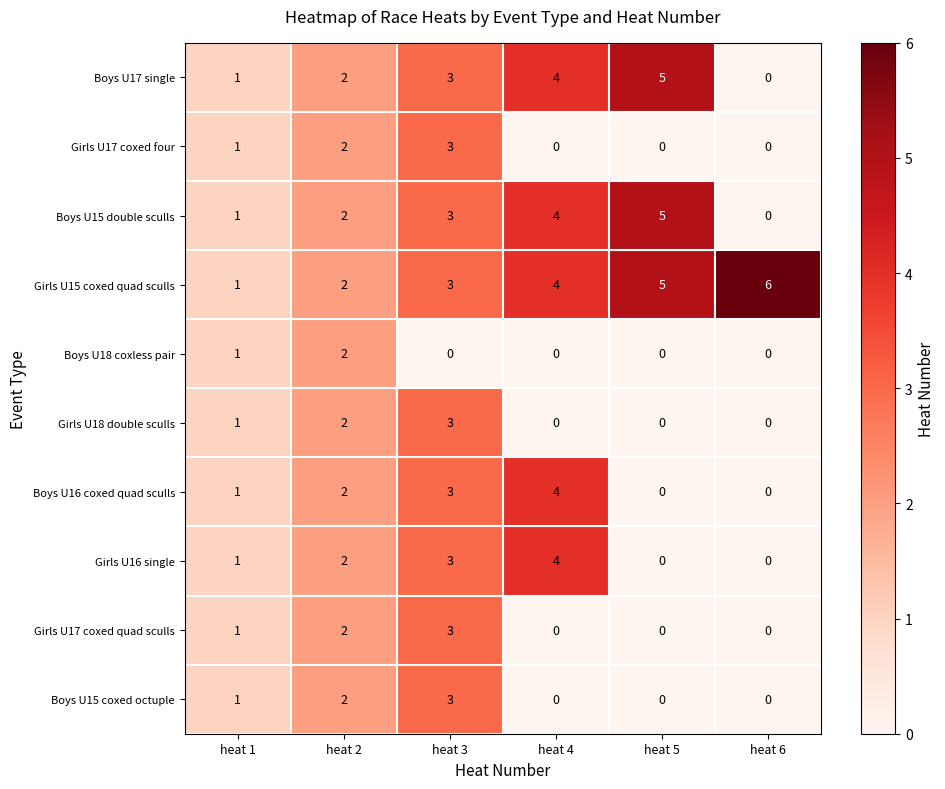

The value of Girls U18 double sculls at heat 4 is 1. True or false?

False